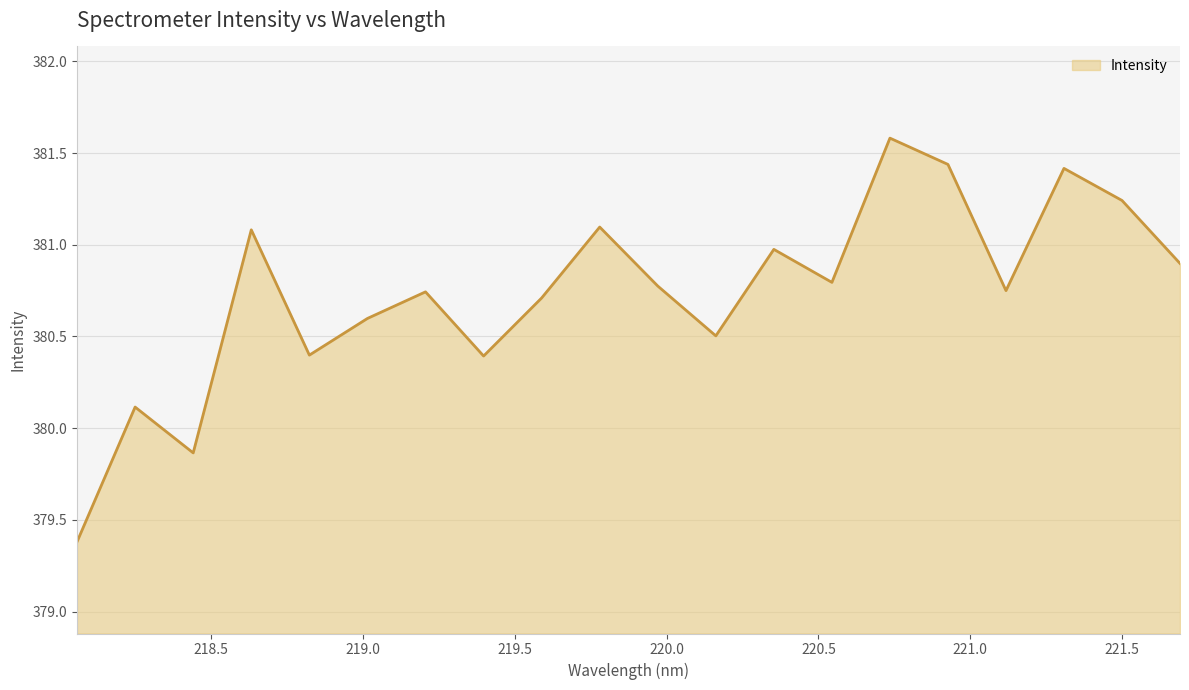

What is the maximum value shown in the chart?

381.6